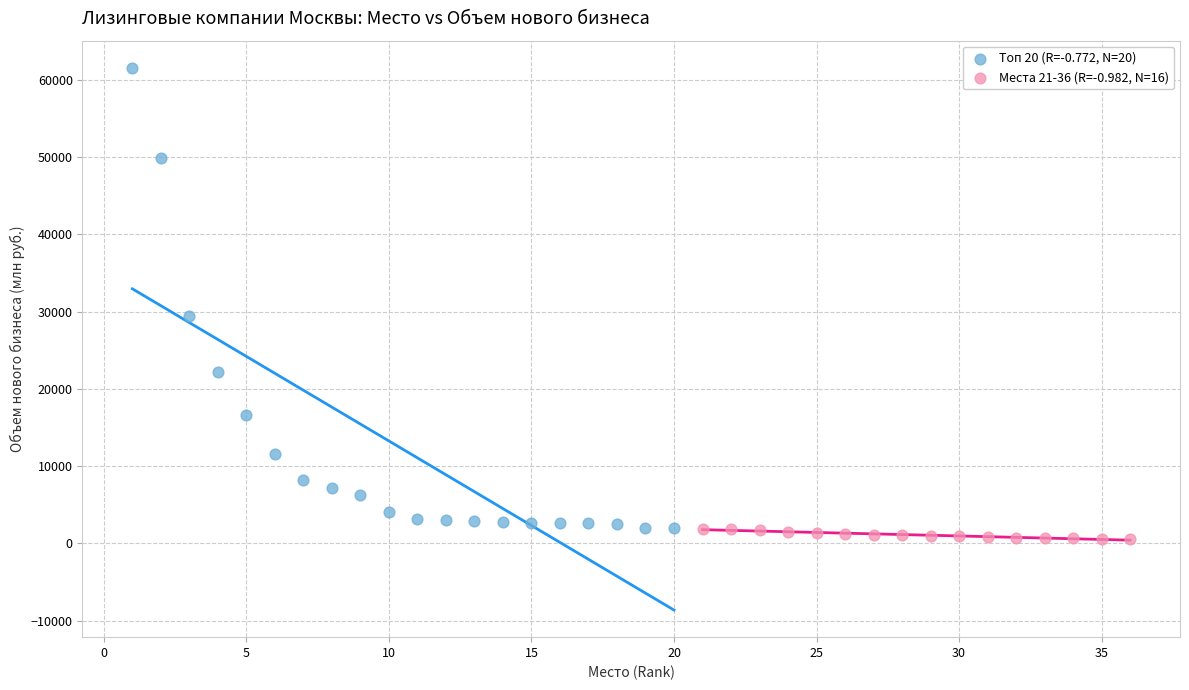

Which series reaches the minimum Y coordinate?

Места 21-36 (R=-0.982, N=16)